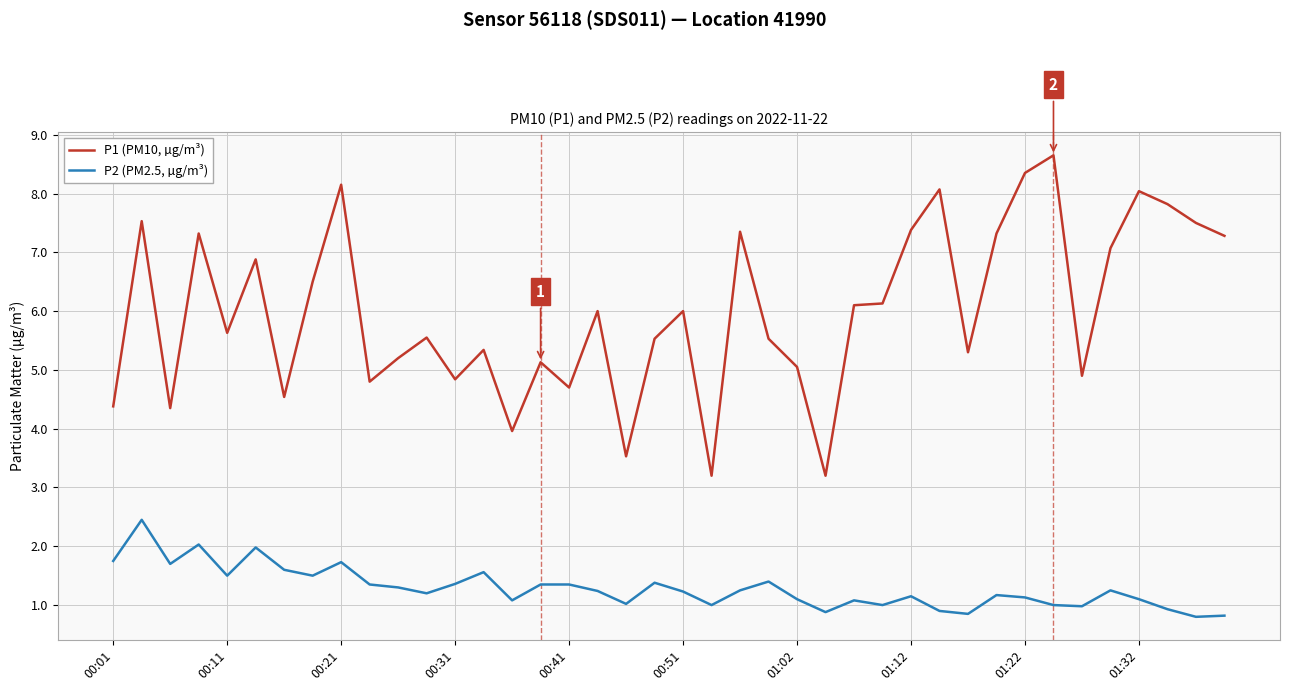

Rank the series by their average value, from highest to lowest.

P1 (PM10, µg/m³), P2 (PM2.5, µg/m³)